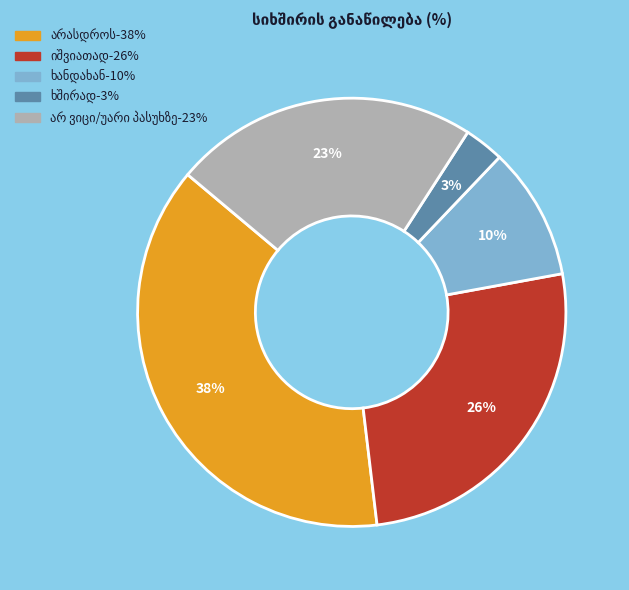

Is there a majority slice in this chart?

No